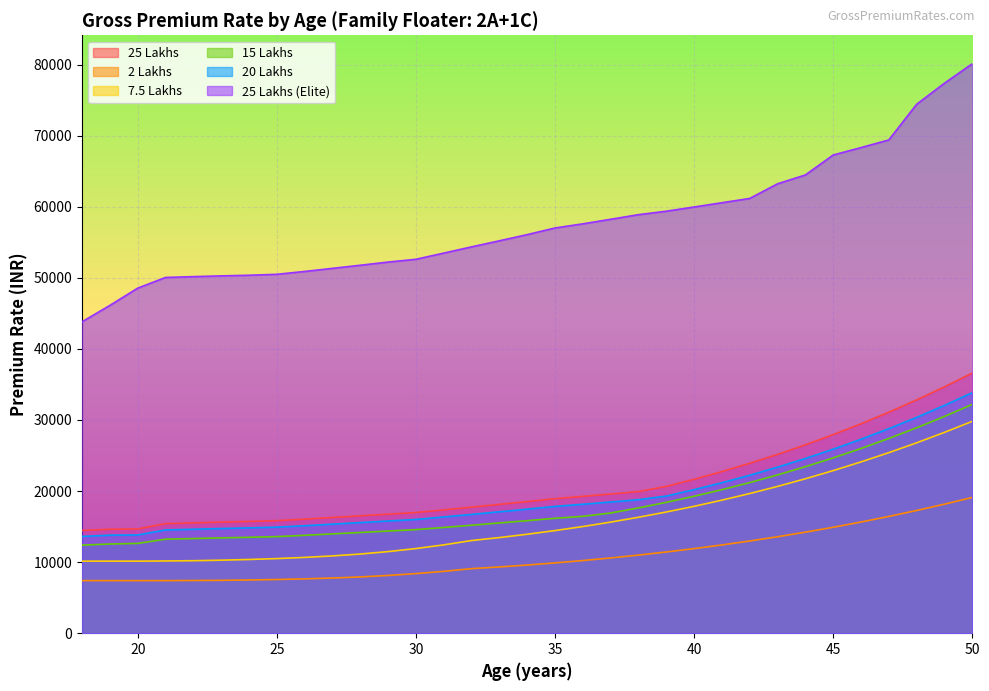

Which category has the lowest value in the 2 Lakhs series?

18